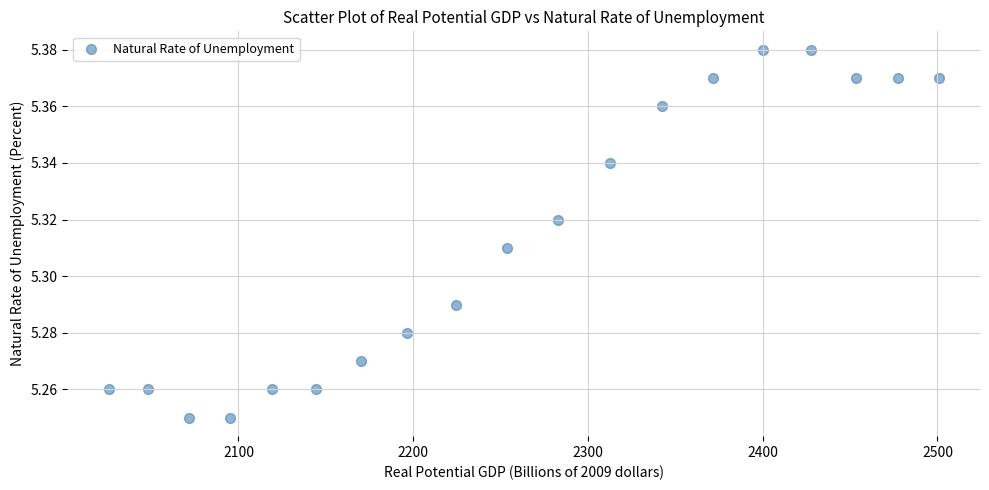

What is the range of X values (max minus min)?

474.9